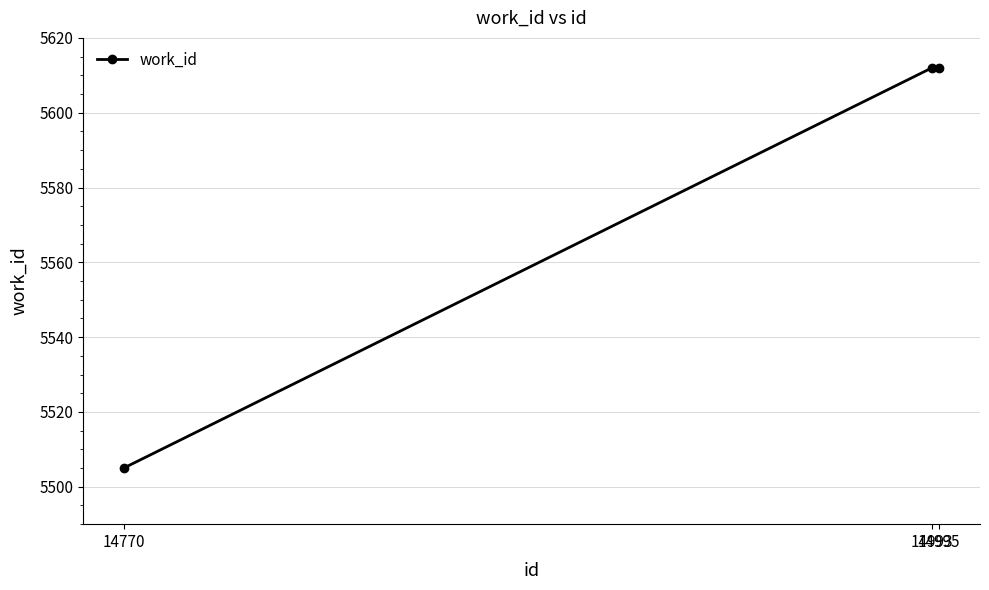

How many lines are shown in the chart?

1